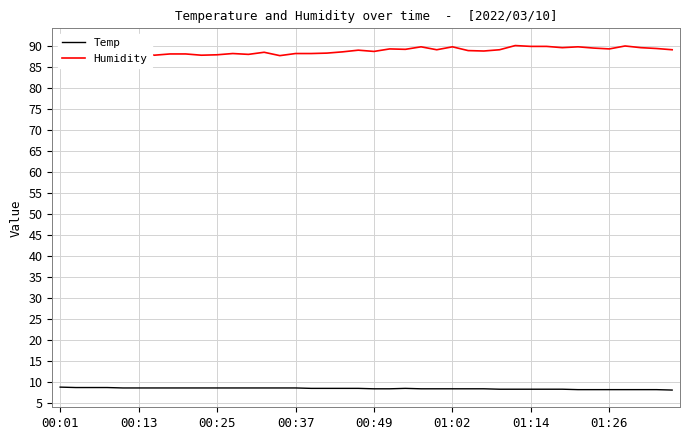

What is the value of the Humidity point at the 12th from the left?

88.3